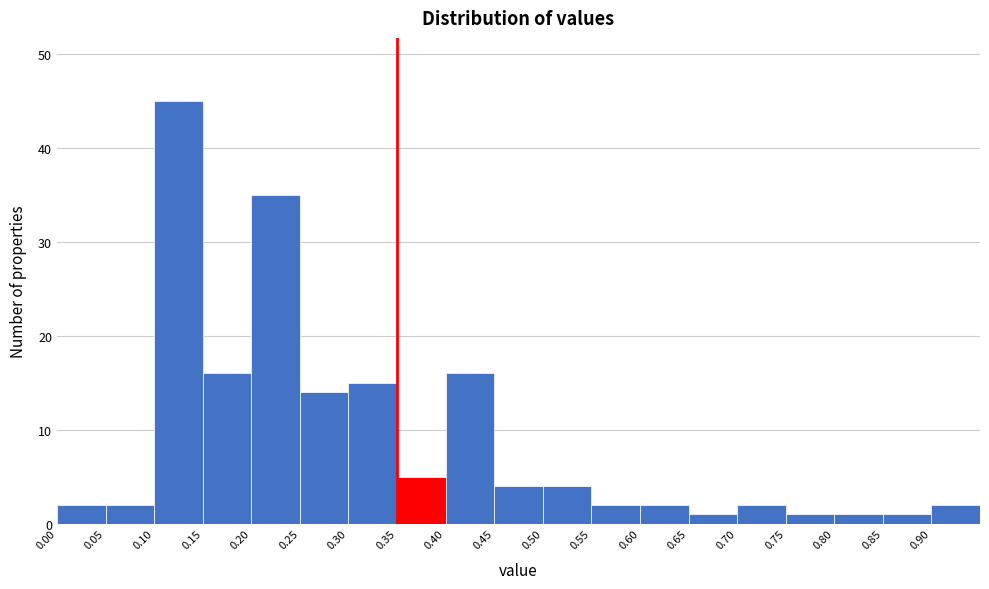

What is the height of the bar covering 0.35 to 0.40 on the x-axis? The values are not printed on the chart, so give them approximately, as read against the axis.

5